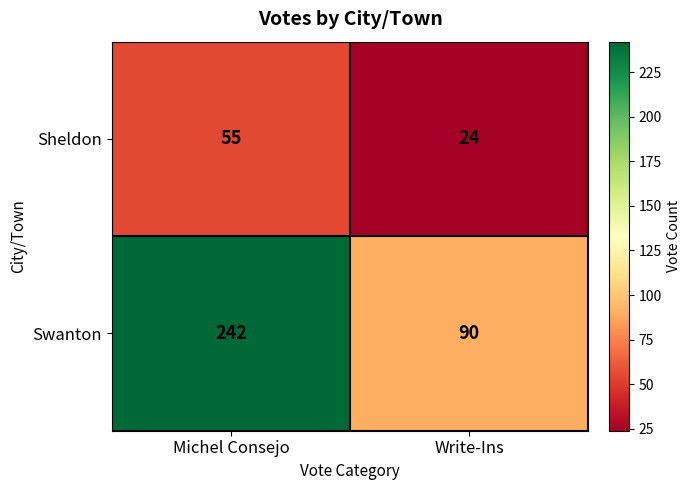

How many values in the Swanton series are below 242?

1